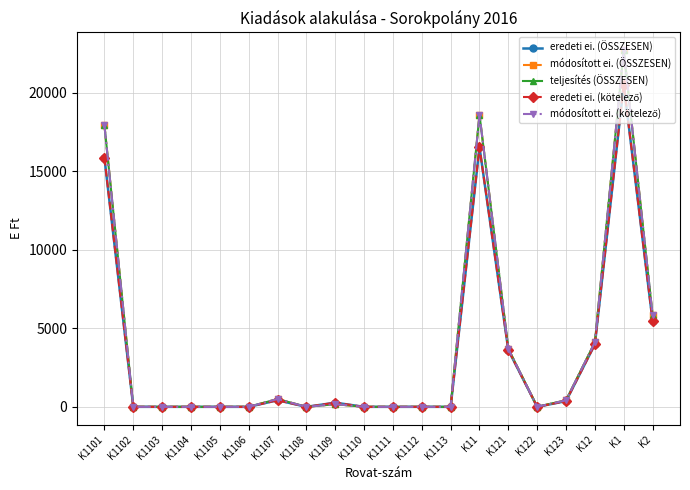

Which category has the highest value across all series?

K1